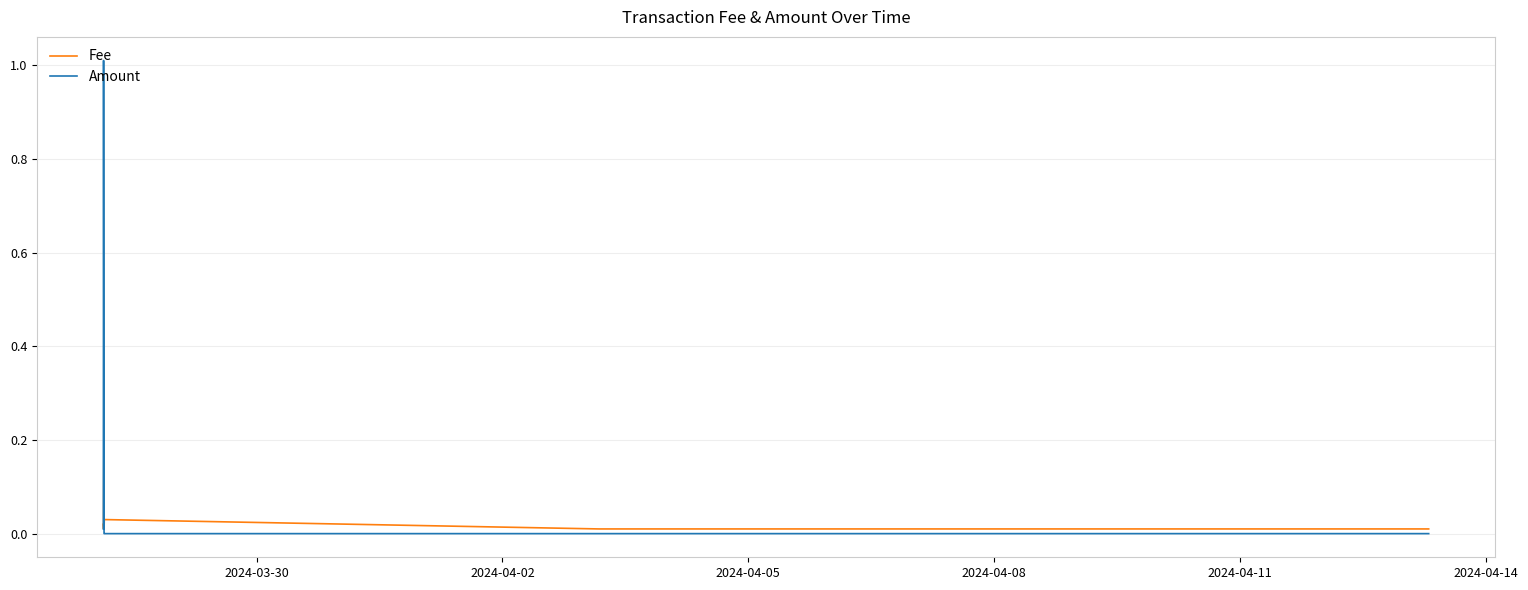

List the series in order of their overall mean, highest first.

Amount, Fee